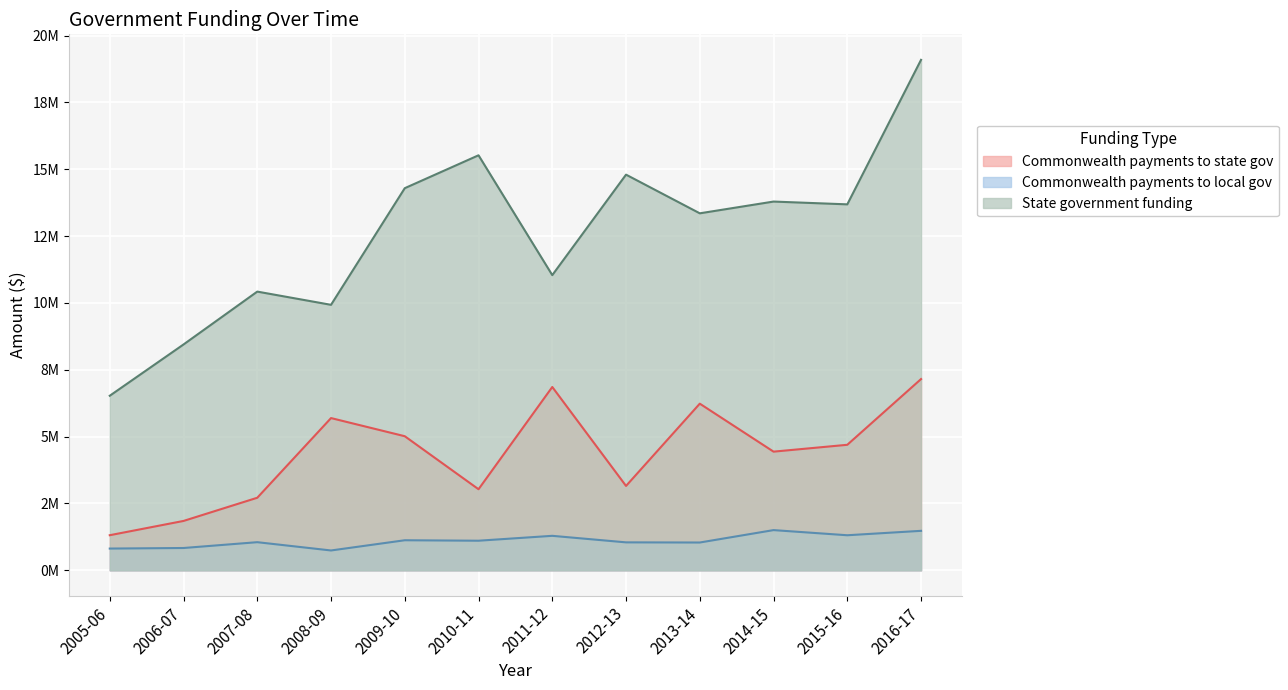

What is the label of the 8th point from the right?

2009-10